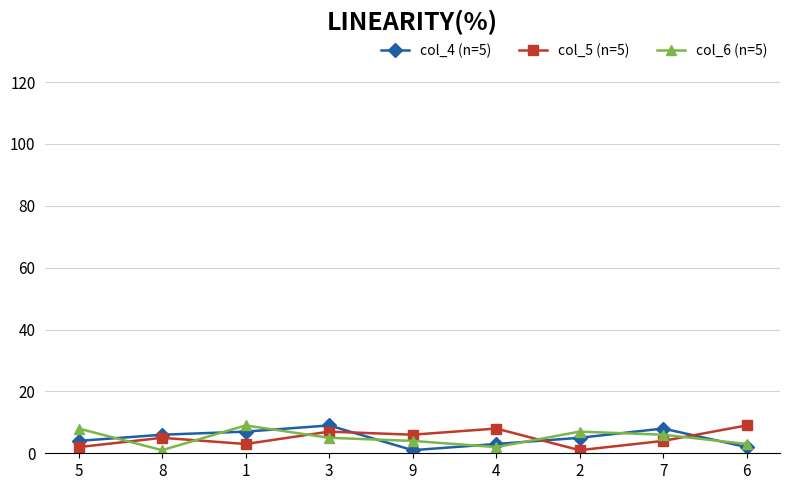

How many data points does each series have?

9